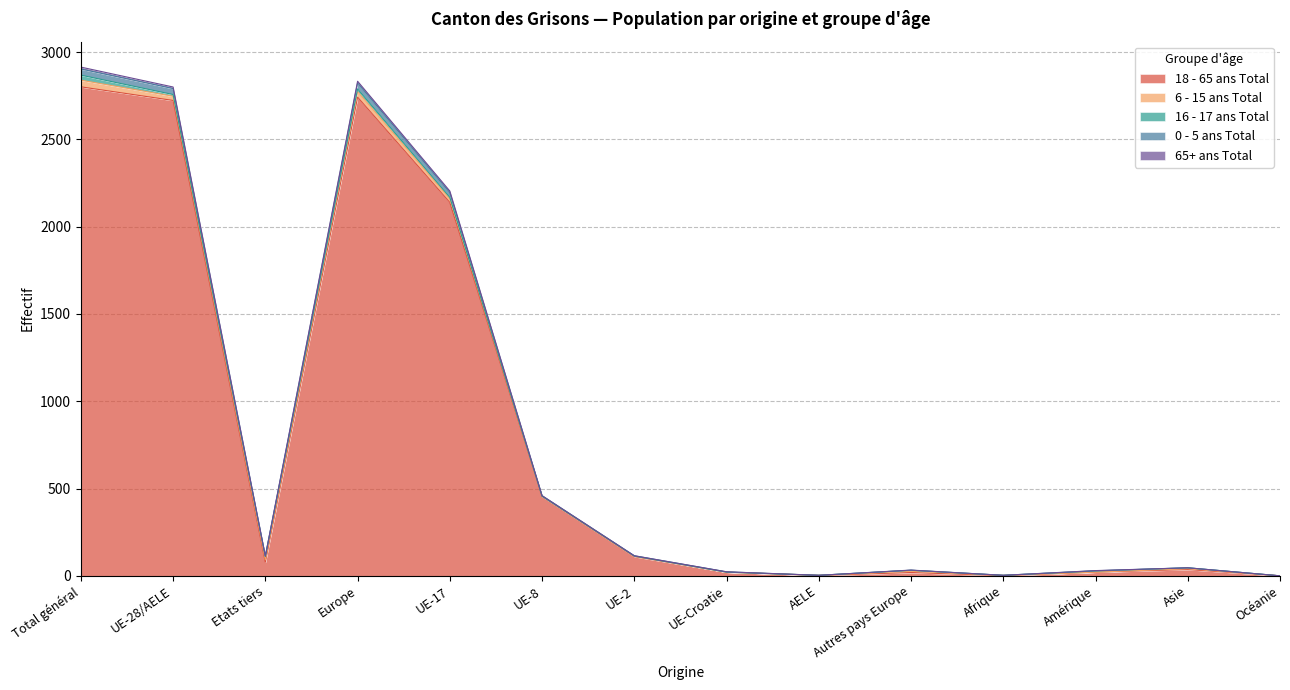

Does the chart display data point markers on the line(s)?

No